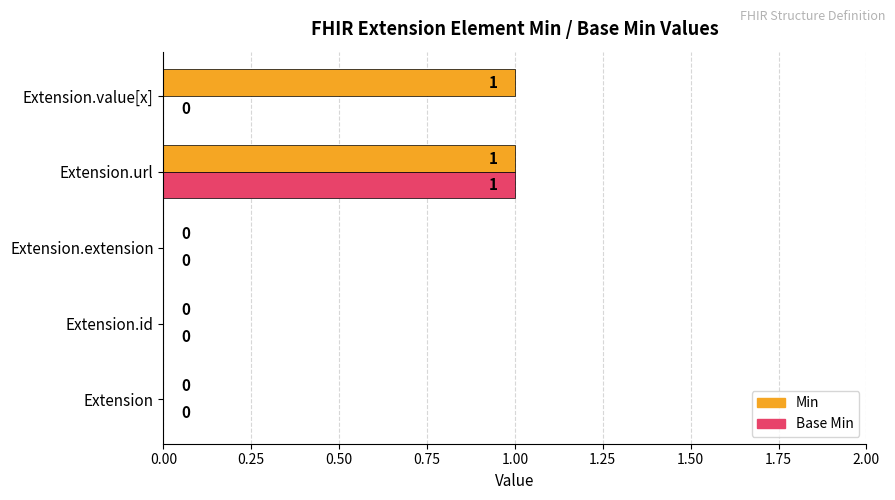

Between Extension.extension and Extension.value[x], which series saw the biggest shift?

Min